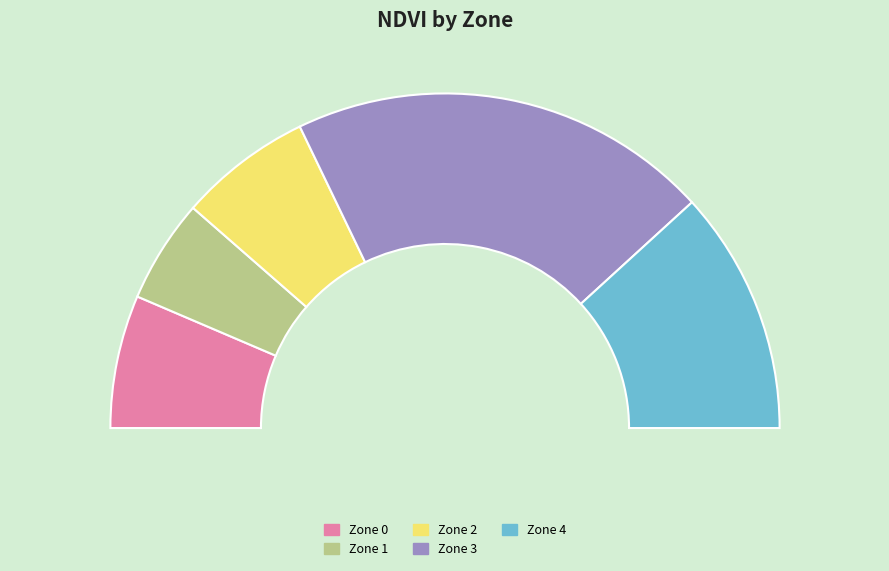

The Zone 2 slice represents 13% of the pie. True or false?

True